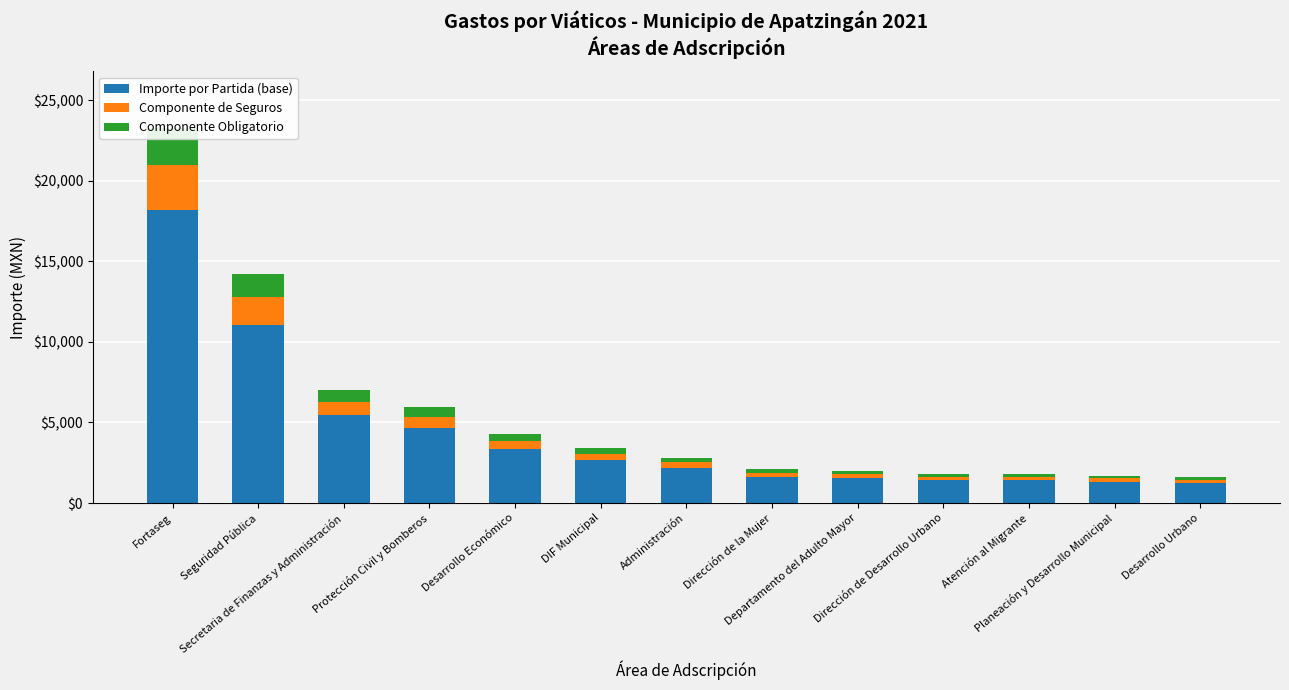

Is it true that Componente Obligatorio equals 140.9 at DIF Municipal?

False